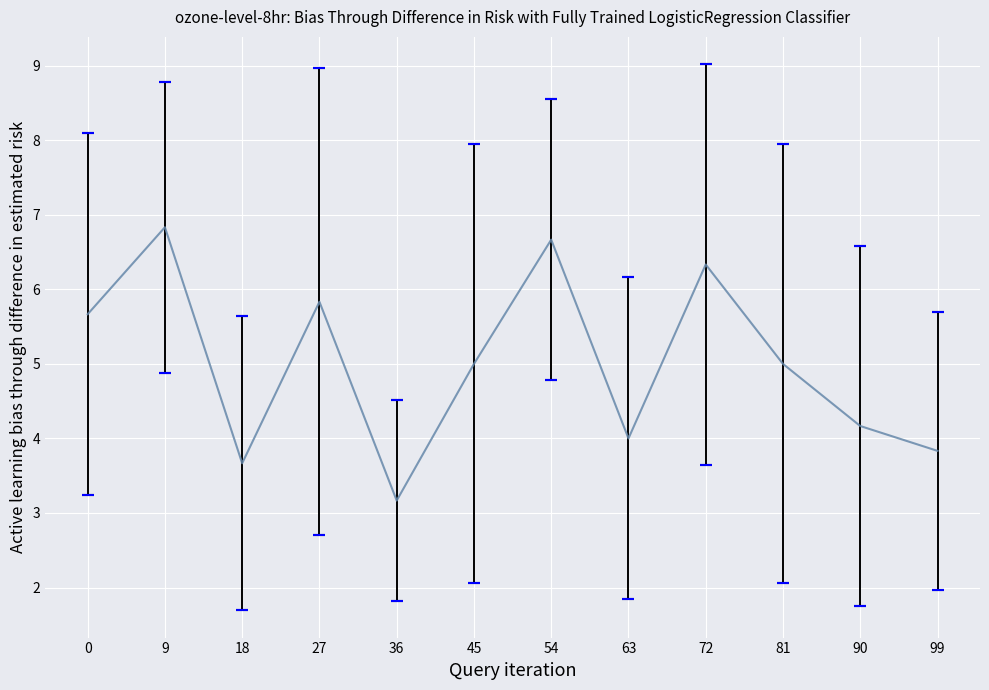

True or false: the data shows 4.2 at 90.

True